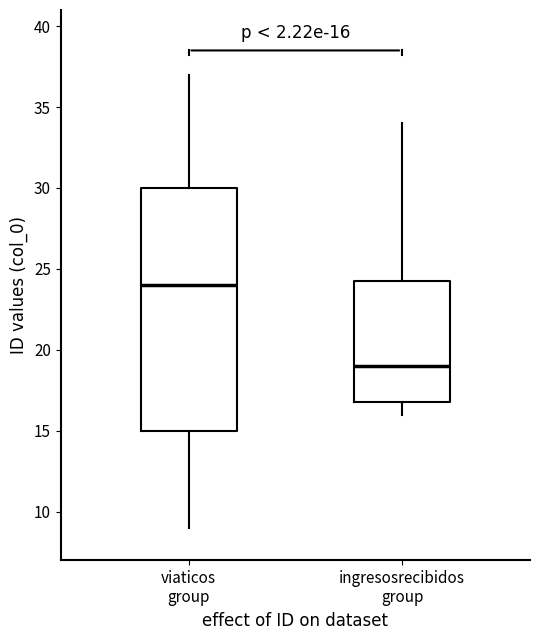

Which box has the lowest median line?

ingresosrecibidos group